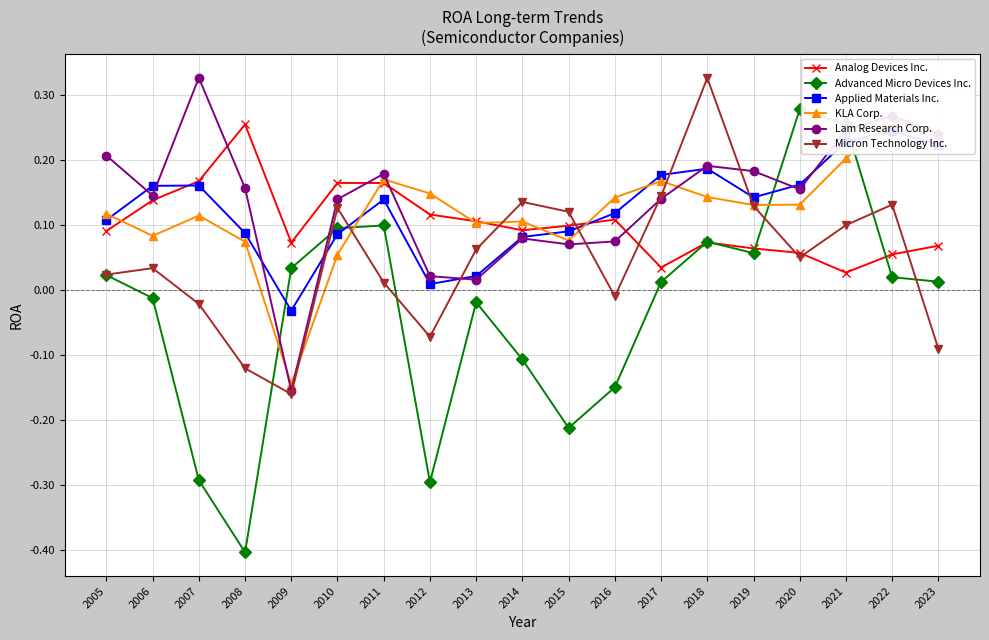

Which series has the largest total across all categories?

Lam Research Corp.